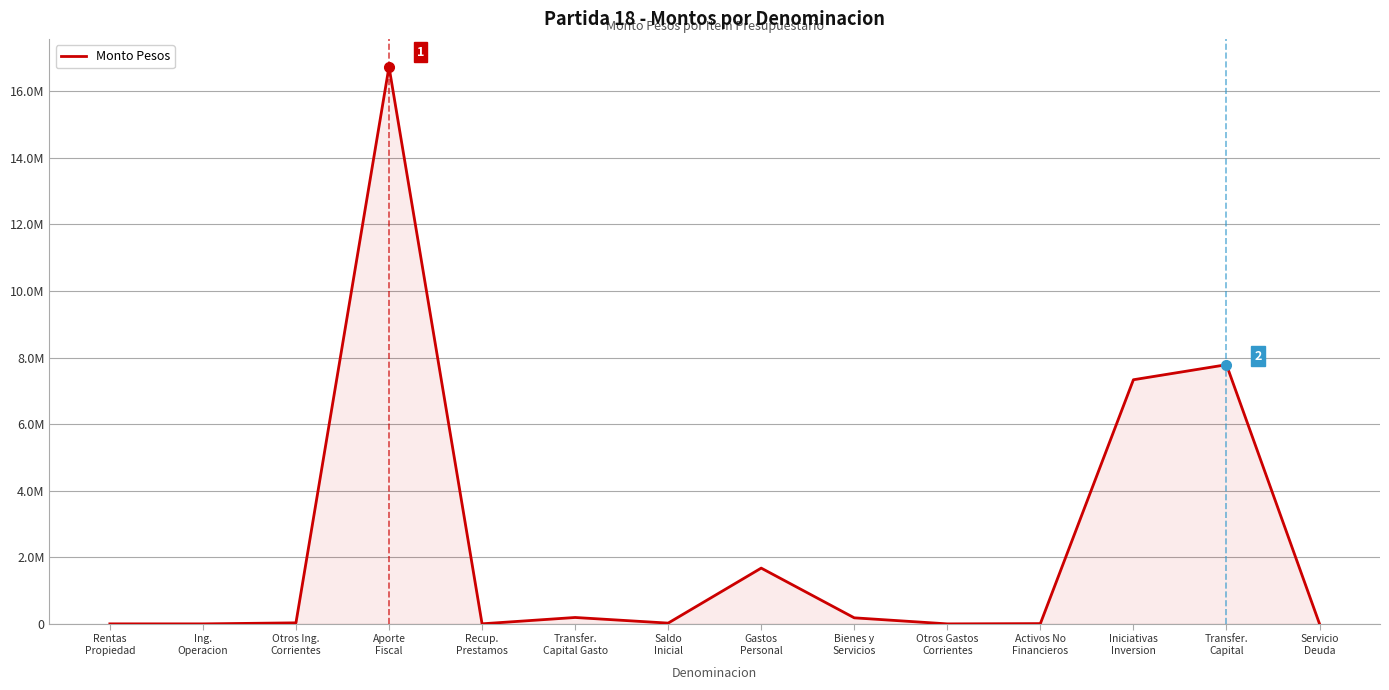

What is the label of the 8th point from the left?

Gastos
Personal